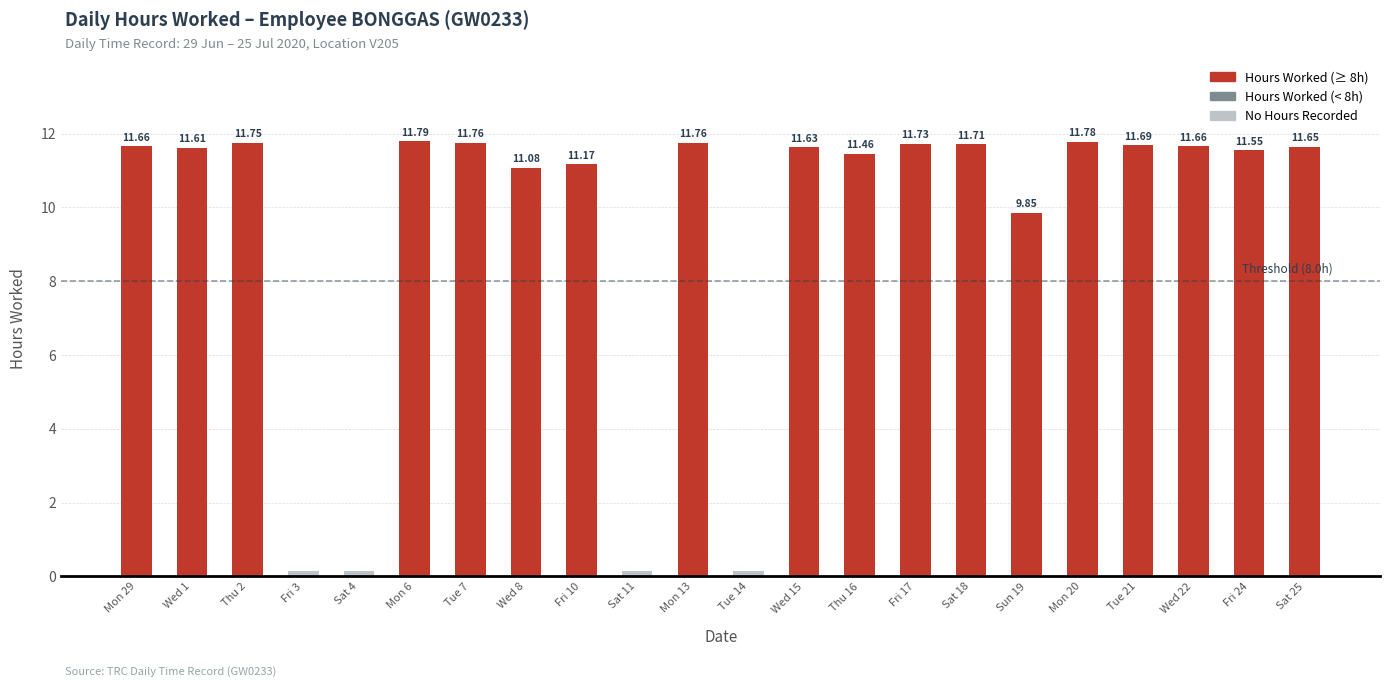

Between Mon 6 and Thu 16, which is larger?

Mon 6